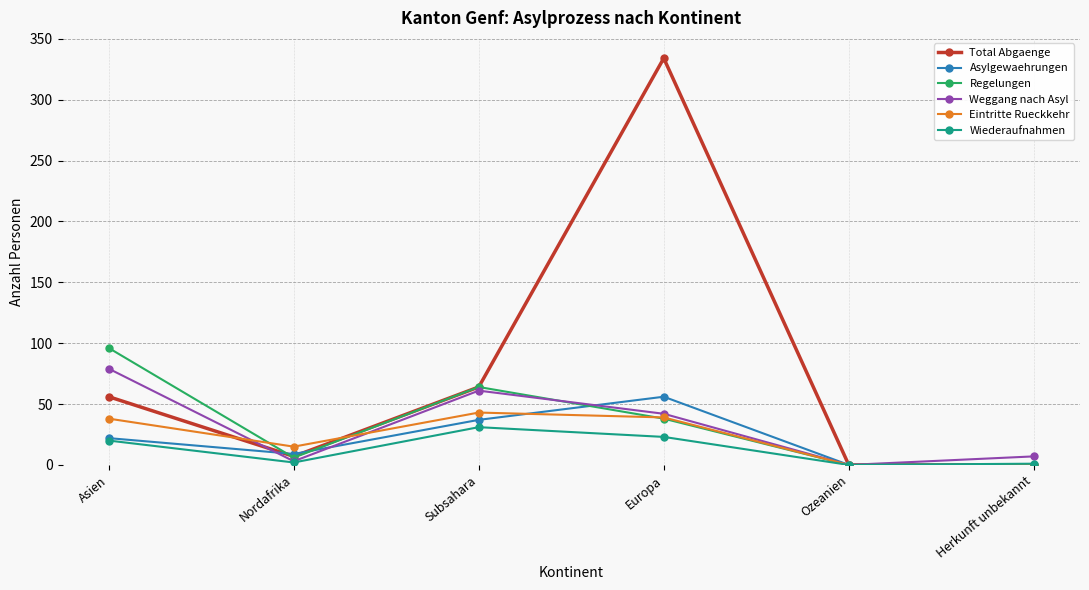

What are all the series names shown in the legend?

Total Abgaenge, Asylgewaehrungen, Regelungen, Weggang nach Asyl, Eintritte Rueckkehr, Wiederaufnahmen